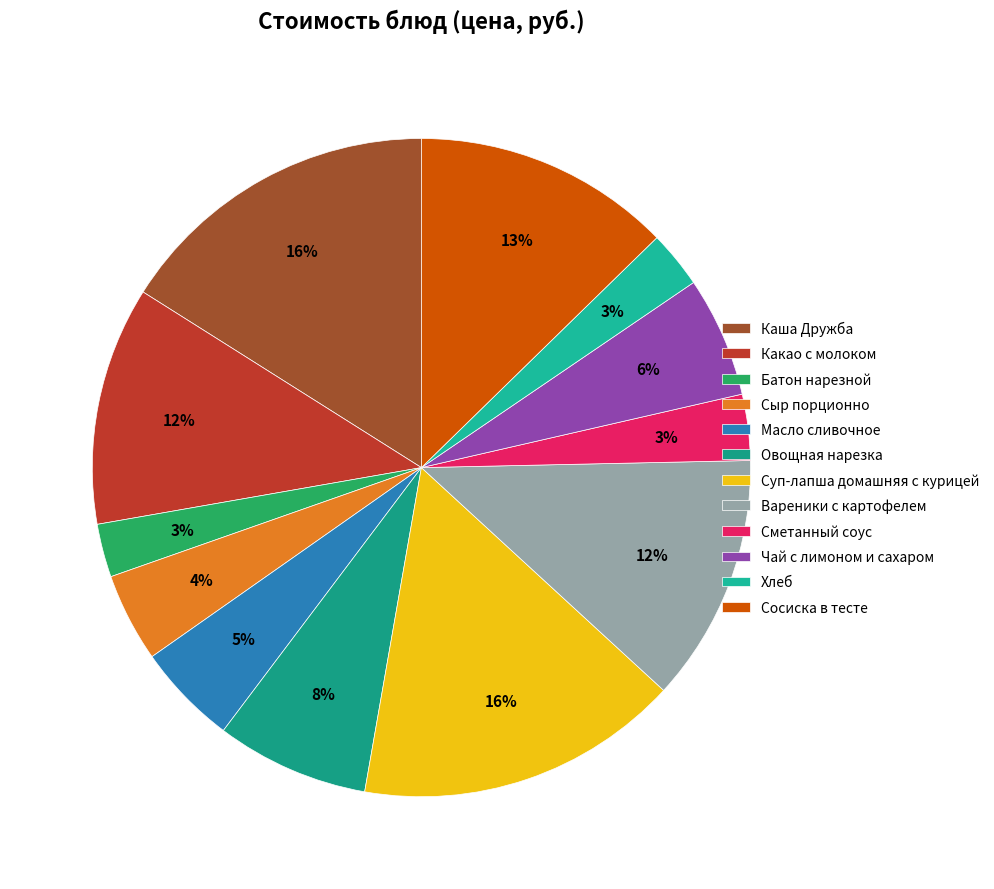

Approximately how many times larger is the value at Какао с молоком compared to Суп-лапша домашняя с курицей?

0.7